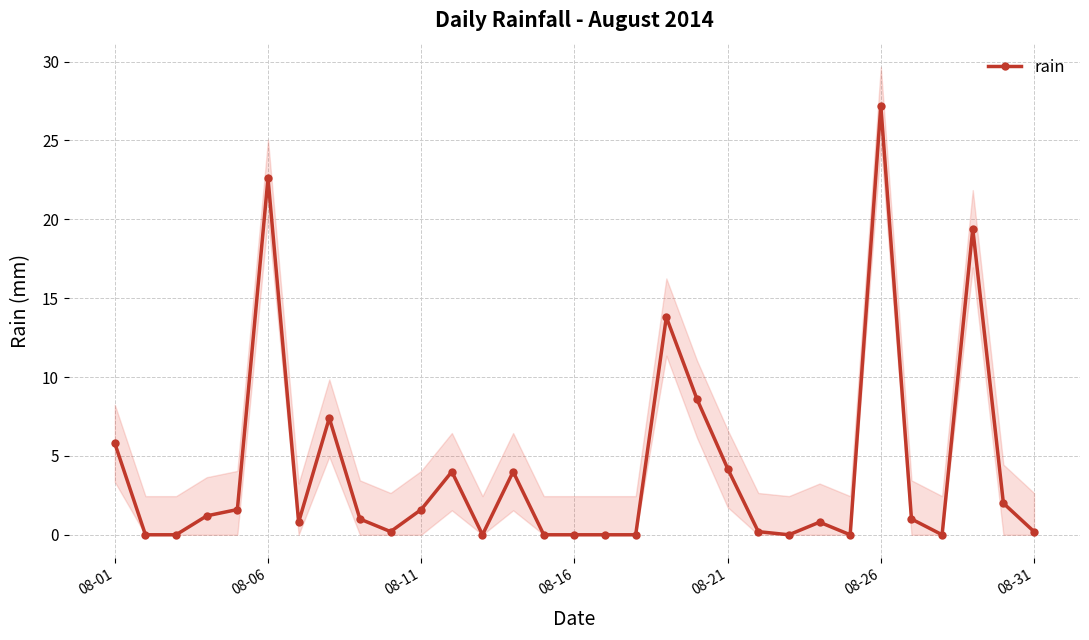

True or false: rain has more than 2 points higher than both neighbors.

True